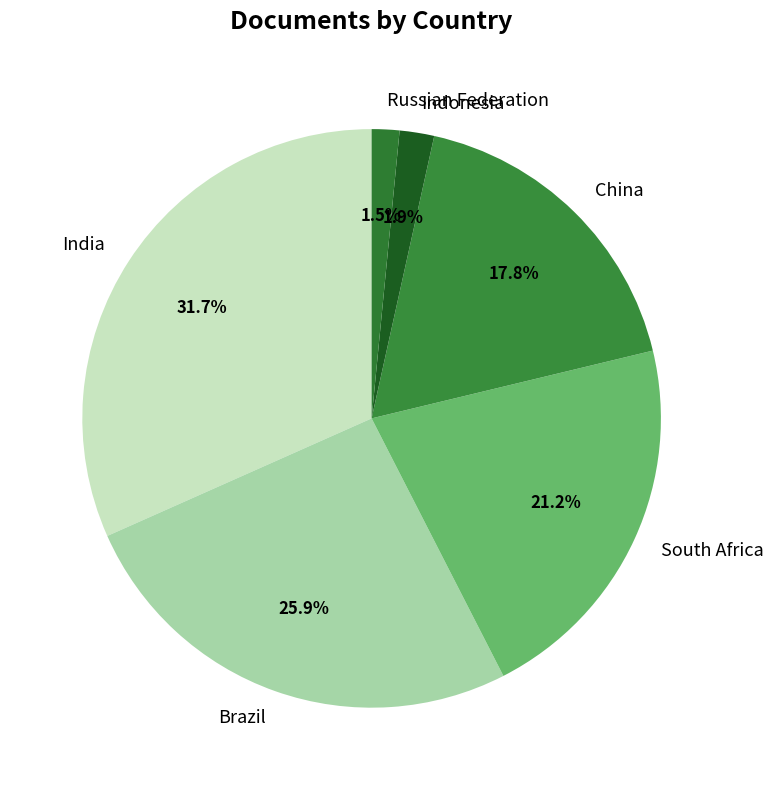

What is the largest slice in the pie chart?

India